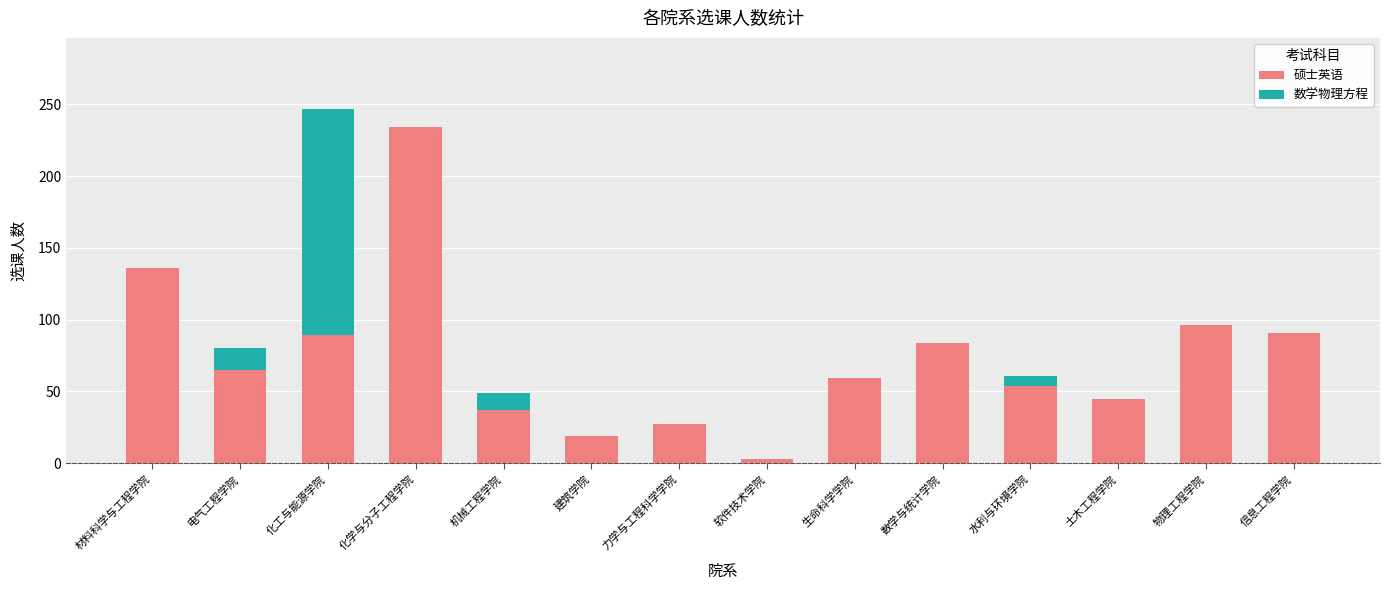

What is the sum of the 硕士英语 values at 土木工程学院 and 生命科学学院?

104